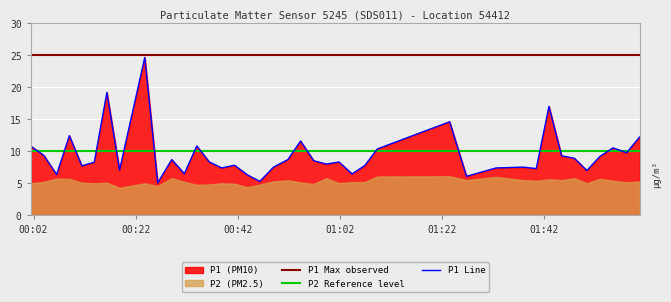

What is the minimum value for P1 Line?

5.1